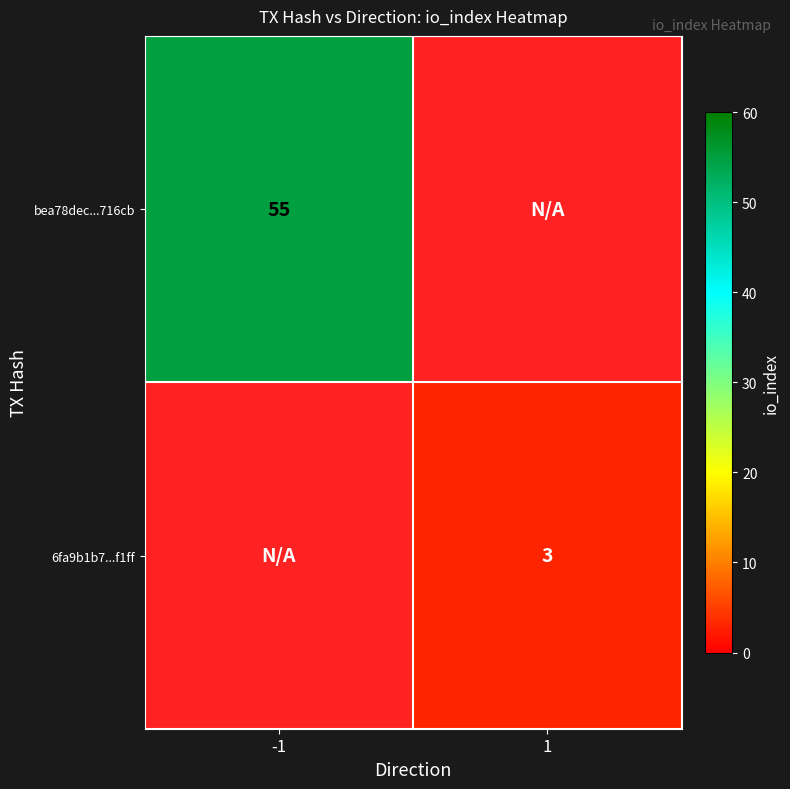

The value of 6fa9b1b7...f1ff at 1 is 3. True or false?

True